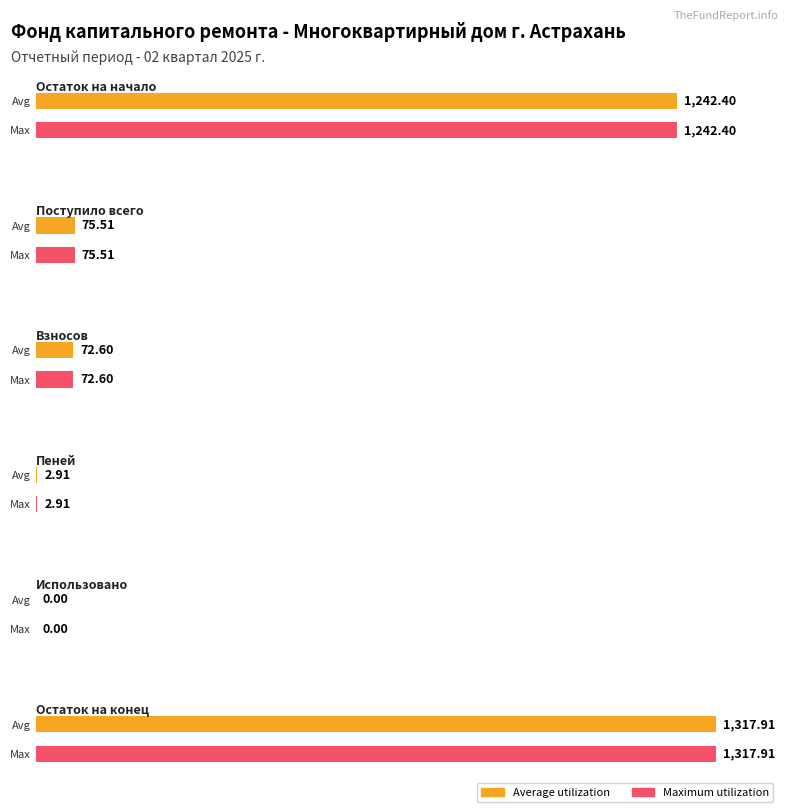

At Остаток на начало, list the series in order from smallest to largest.

Average utilization, Maximum utilization